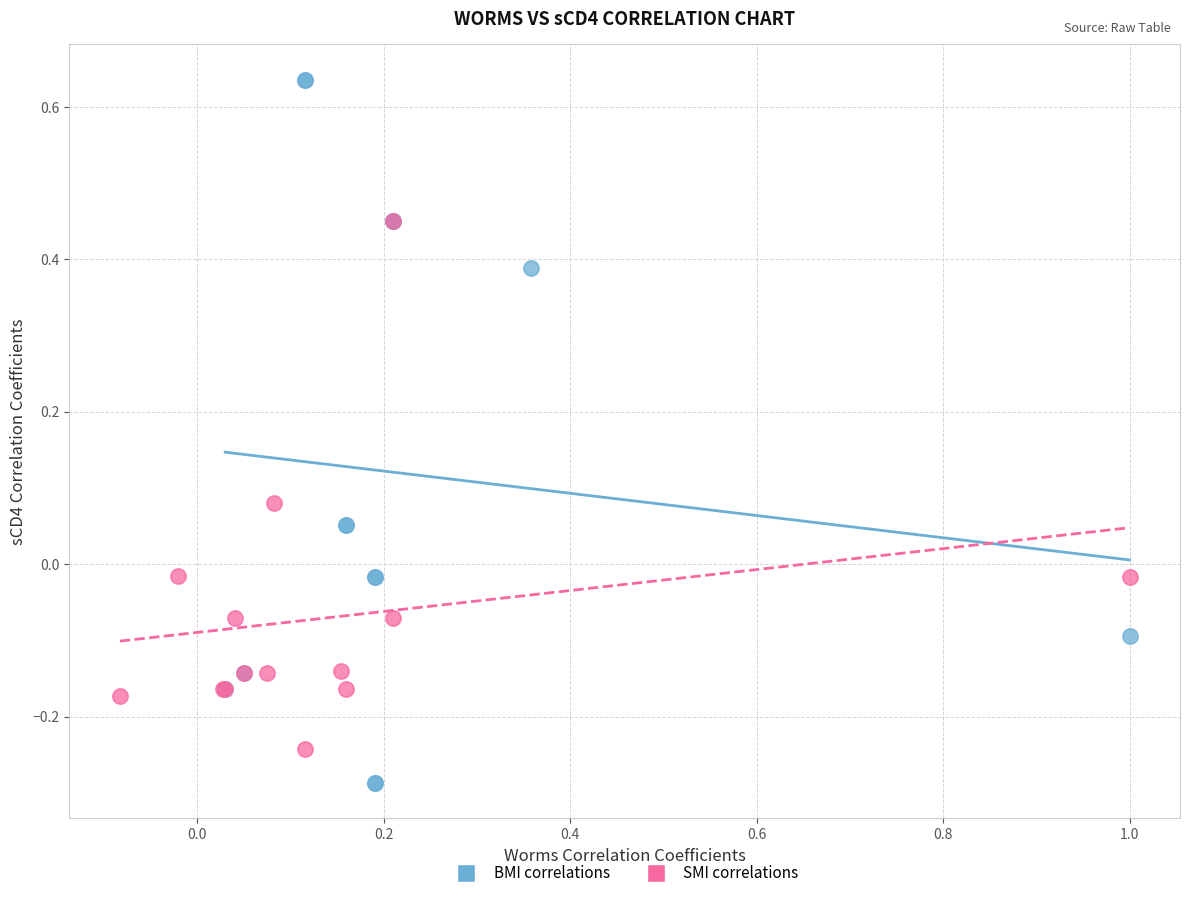

What are all the series names shown in the legend?

BMI correlations, SMI correlations